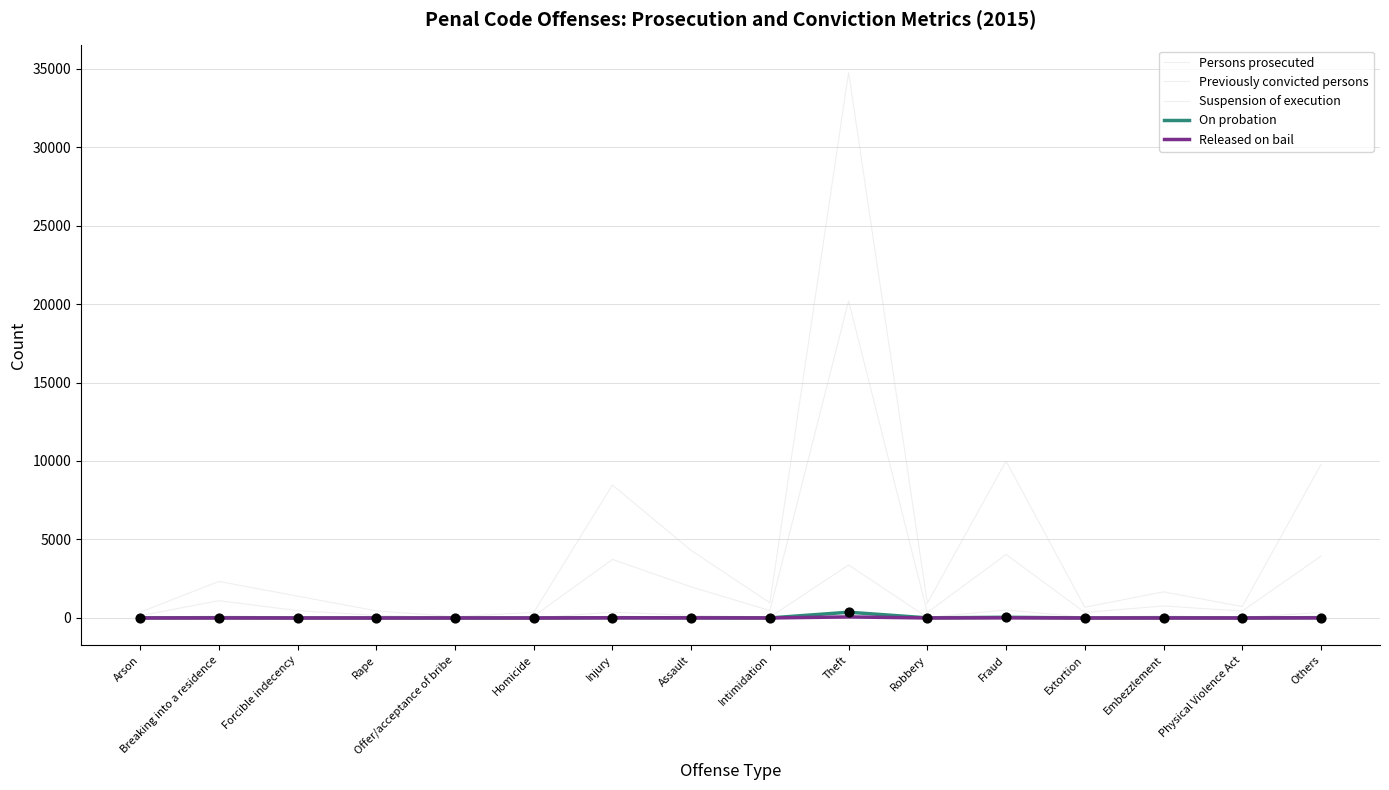

At how many categories does at least one series exceed 24507?

1